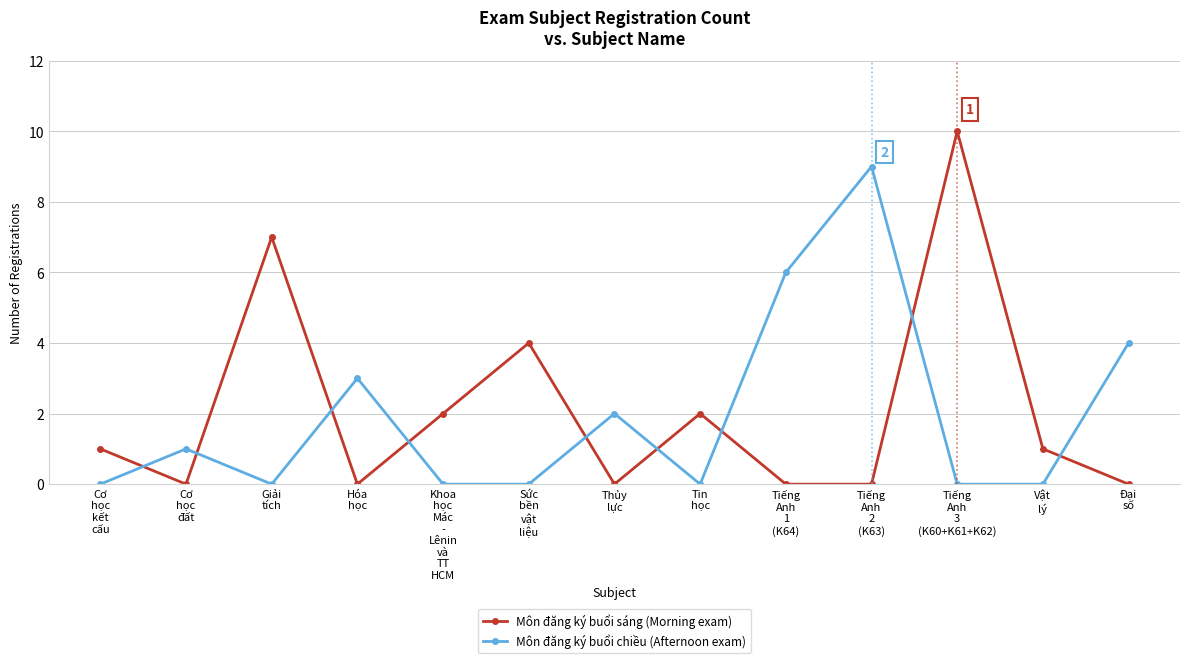

What is the spread (max minus min) of values at Đại
số?

4